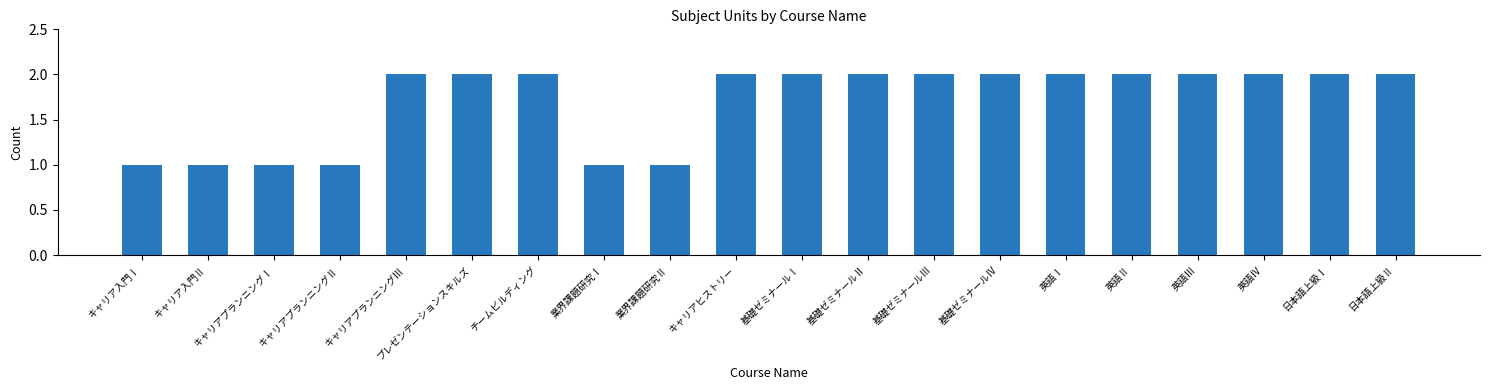

Reading left to right, list all the values displayed in this chart.

キャリア入門Ⅰ=1	キャリア入門Ⅱ=1	キャリアプランニングⅠ=1	キャリアプランニングⅡ=1	キャリアプランニングⅢ=2	プレゼンテーションスキルズ=2	チームビルディング=2	業界課題研究Ⅰ=1	業界課題研究Ⅱ=1	キャリアヒストリー=2	基礎ゼミナールⅠ=2	基礎ゼミナールⅡ=2	基礎ゼミナールⅢ=2	基礎ゼミナールⅣ=2	英語Ⅰ=2	英語Ⅱ=2	英語Ⅲ=2	英語Ⅳ=2	日本語上級Ⅰ=2	日本語上級Ⅱ=2